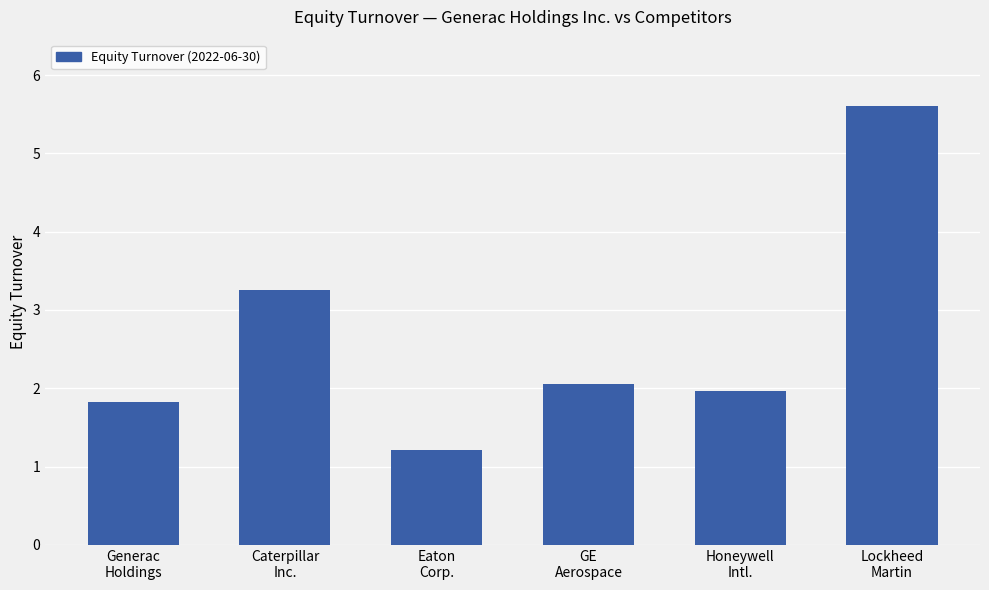

List the labels in order of value, smallest first.

Eaton
Corp., Generac
Holdings, Honeywell
Intl., GE
Aerospace, Caterpillar
Inc., Lockheed
Martin